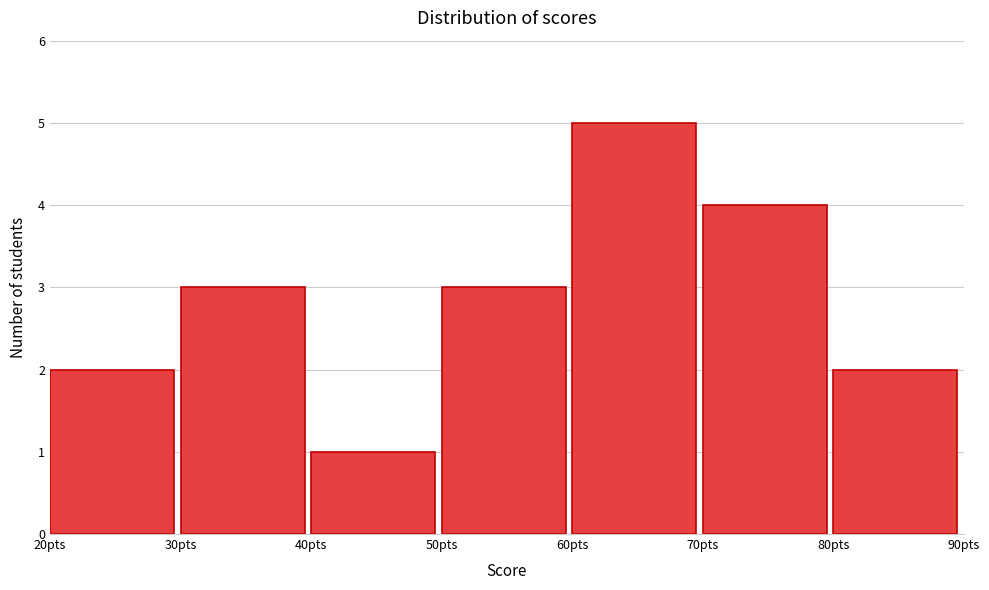

What is the height of the bar covering 20 to 30 on the x-axis? The values are not printed on the chart, so give them approximately, as read against the axis.

2